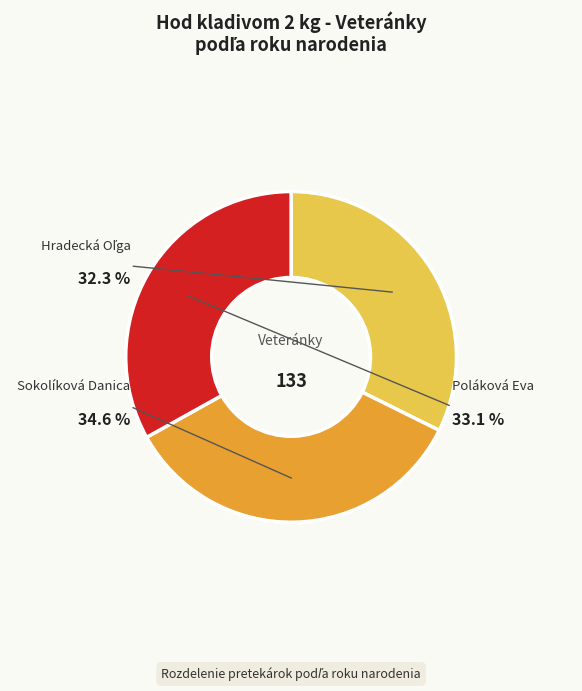

Approximately how many times larger is the value at Hradecká Oľga compared to Poláková Eva?

1.0